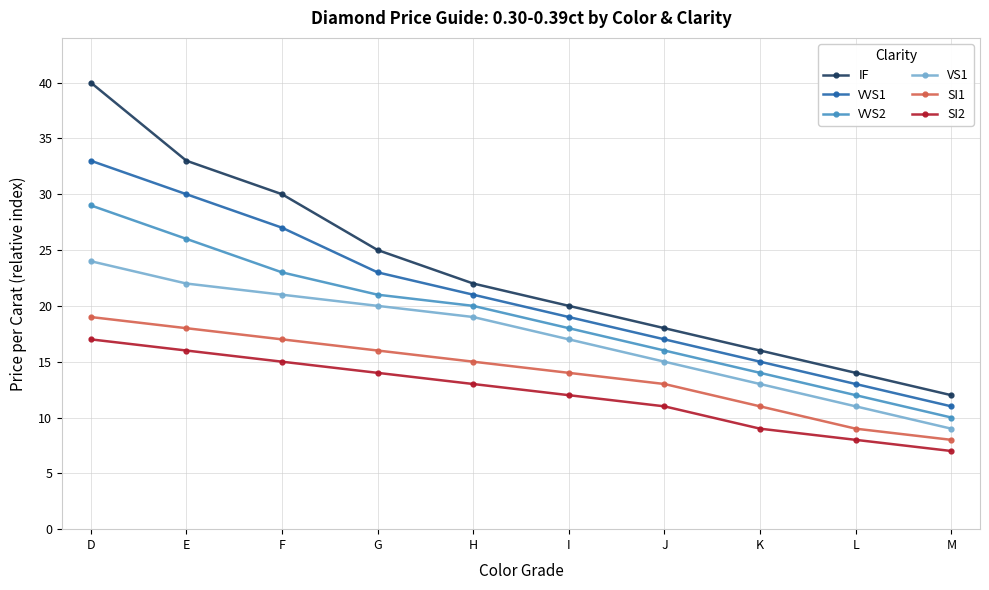

At which category does the chart reach its peak across all series?

D